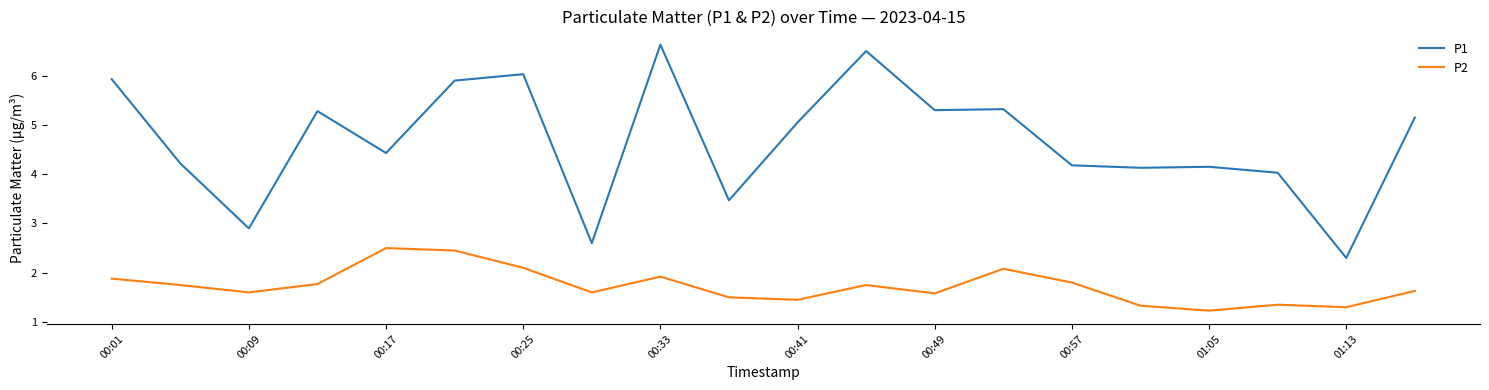

Which series has the largest total across all categories?

P1